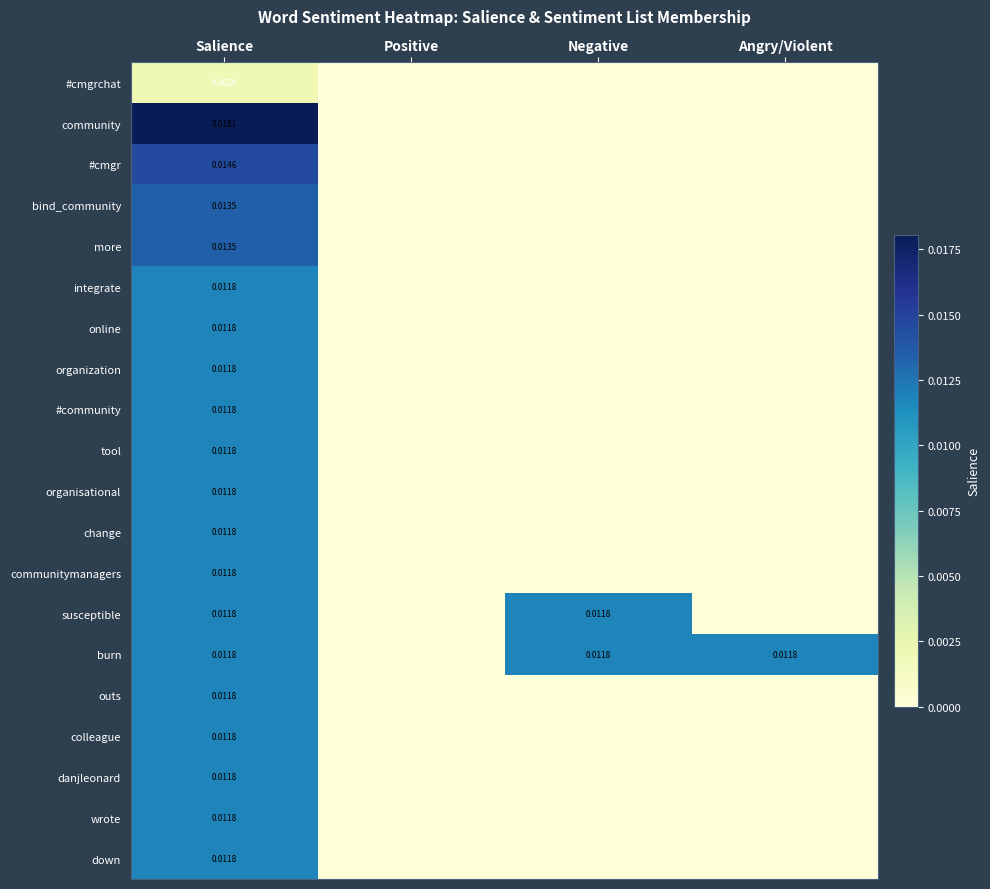

Which series has the largest total across all categories?

burn